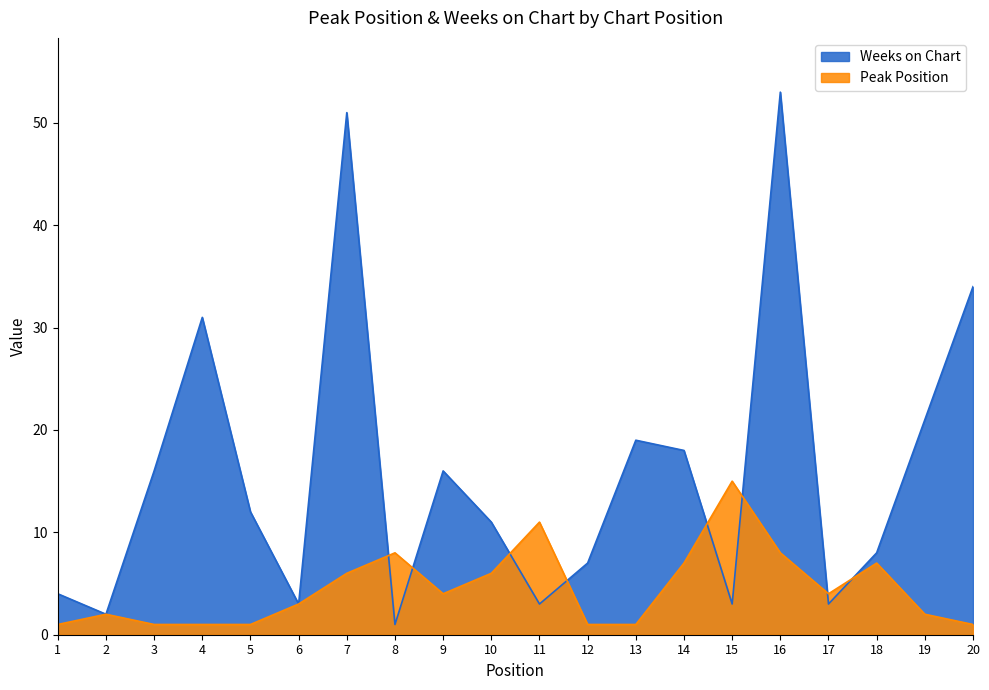

Is it true that Weeks on Chart equals 24 at 20?

False